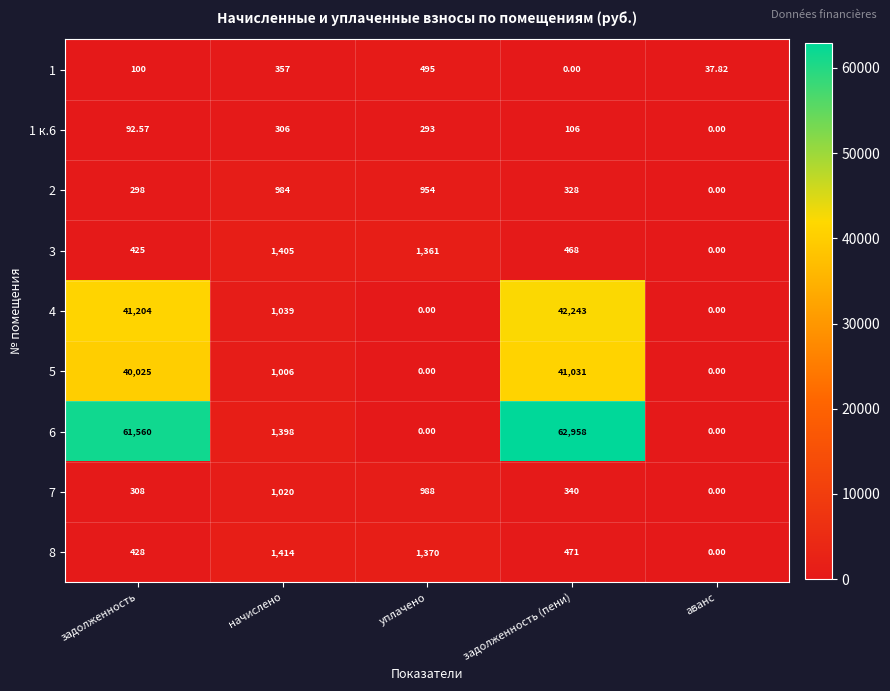

Which category has the lowest value in the 1 к.6 series?

аванс